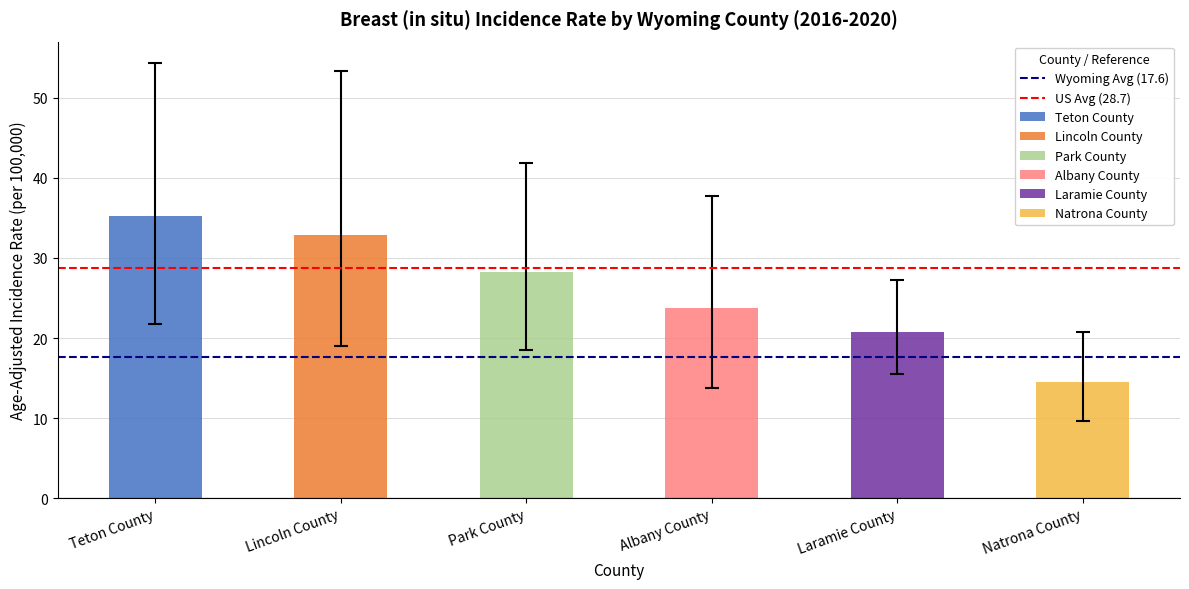

What position from the right is Teton County?

2